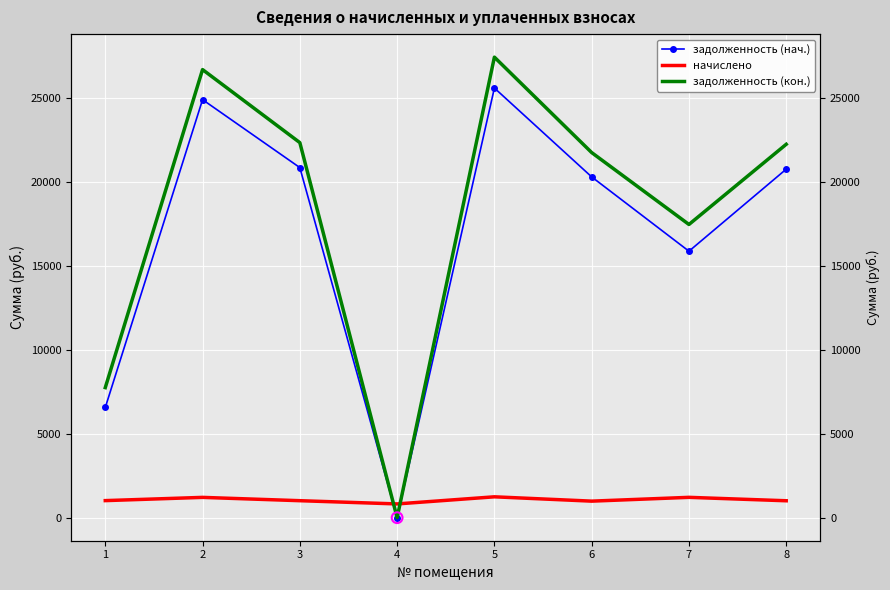

What is the total value across all series at 6?

43037.3